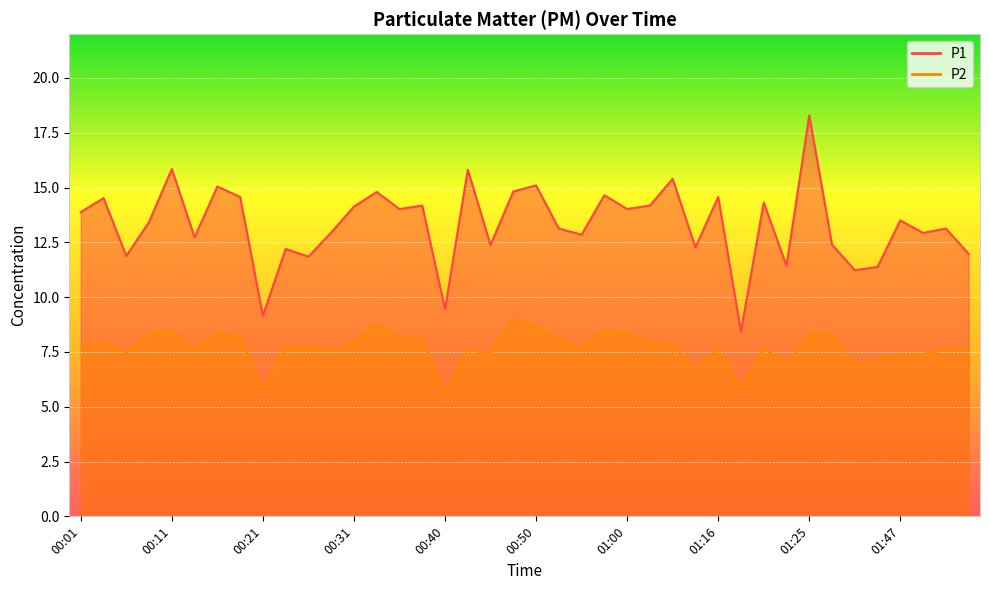

What are all the series names shown in the legend?

P1, P2